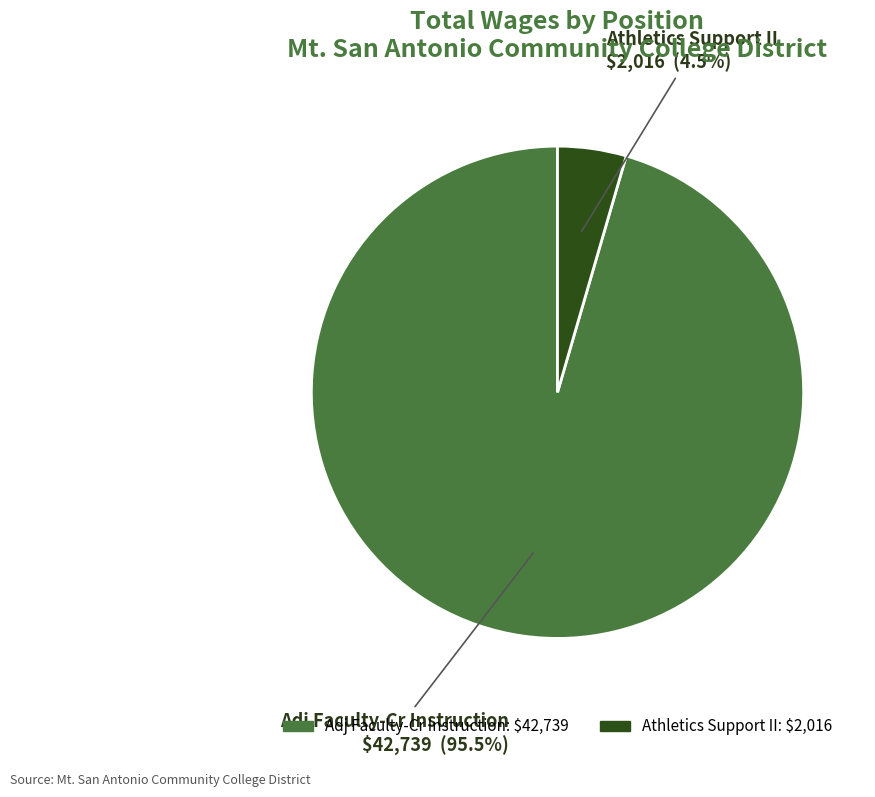

Is the sum of Athletics Support II and Adj Faculty-Cr Instruction greater than half?

Yes